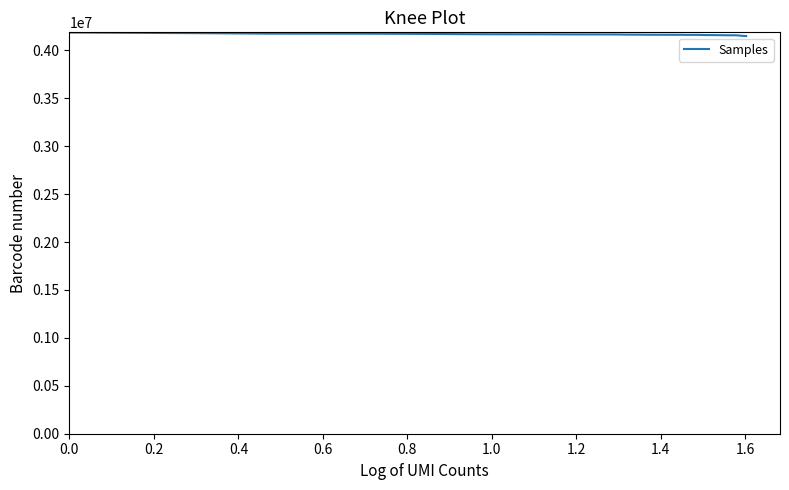

What is the maximum value shown in the chart?

4185934